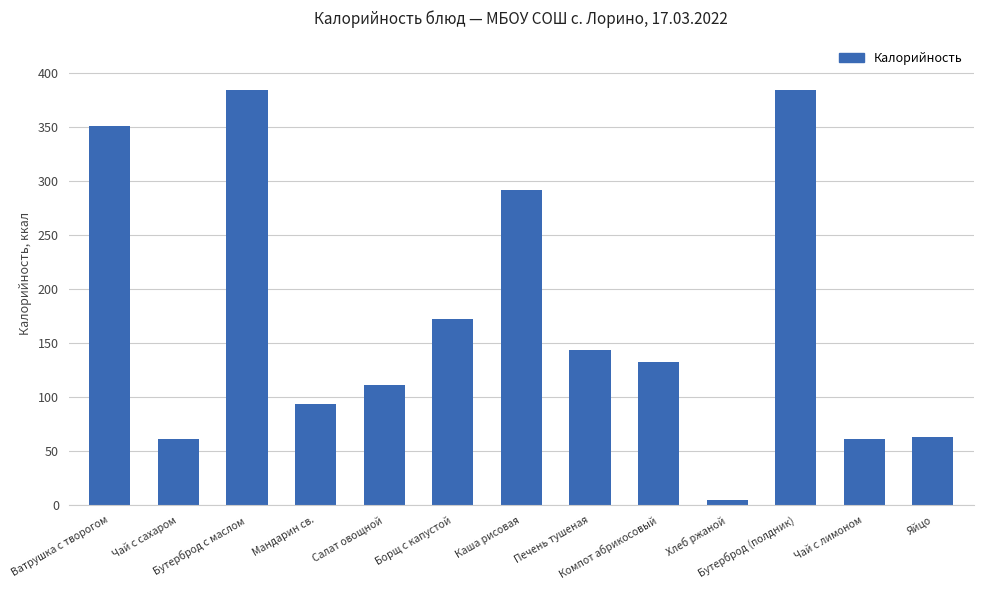

At which label does the data first exceed 133?

Ватрушка с творогом